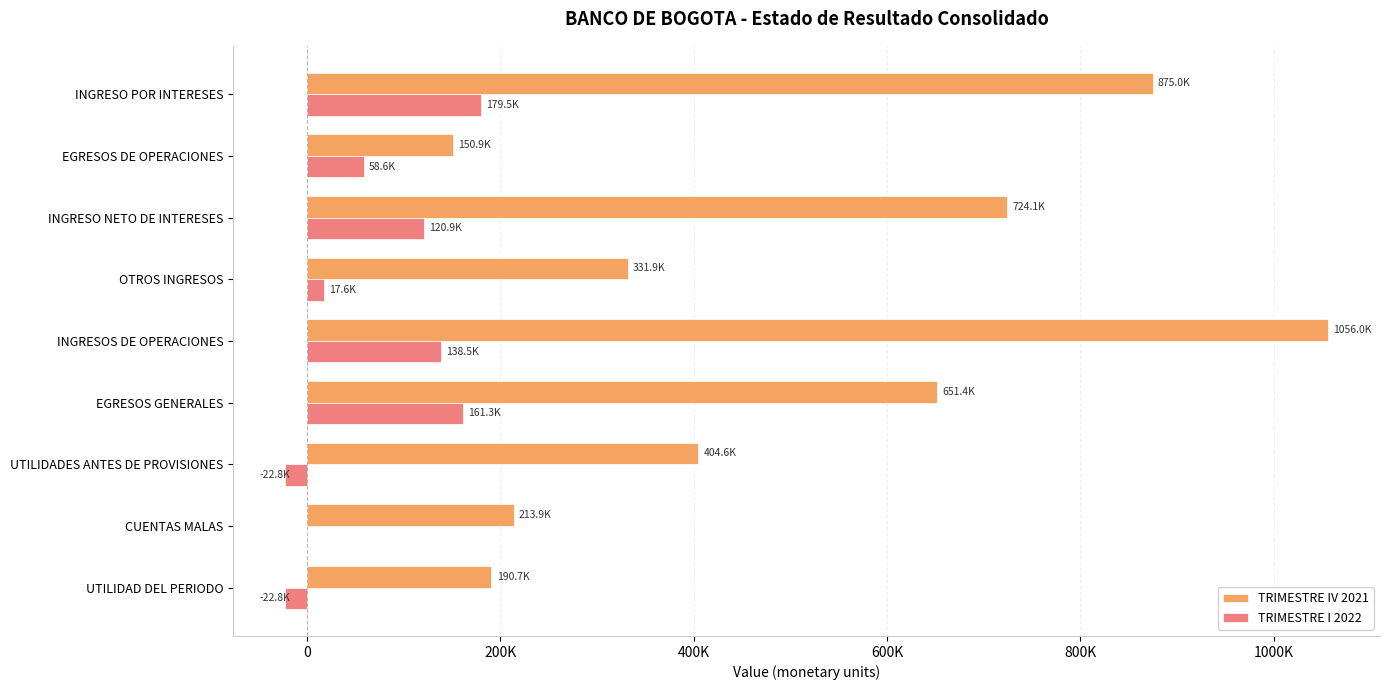

At how many categories does at least one series exceed 692617?

3